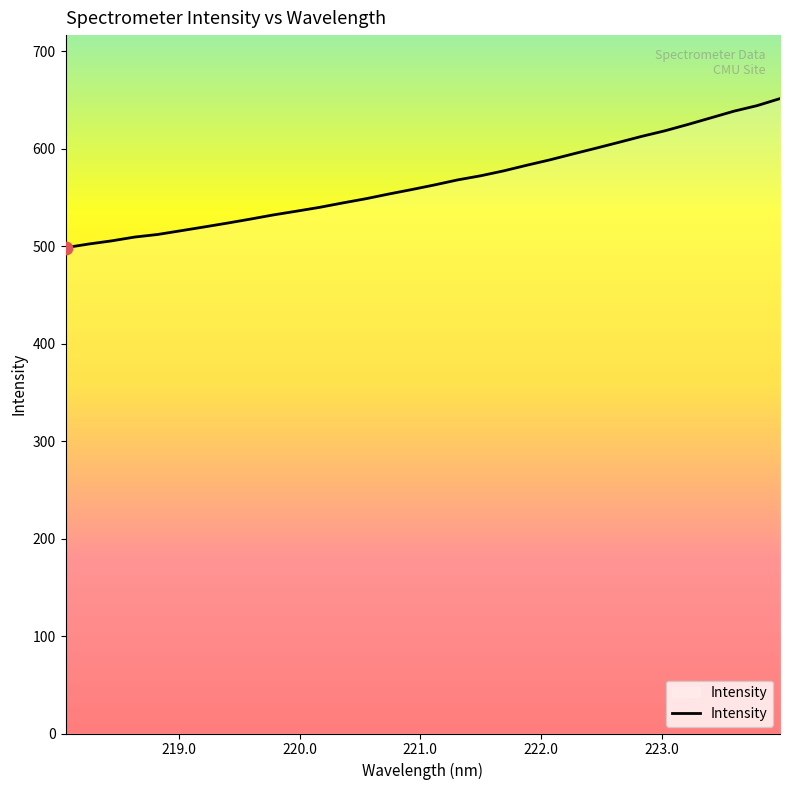

What is the smallest value displayed?

498.6